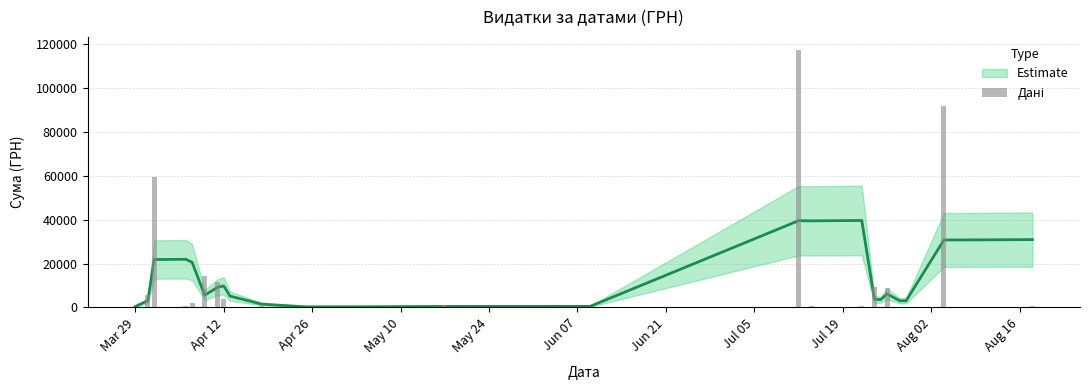

The chart shows a value of 287.1 at Aug 16. True or false?

False